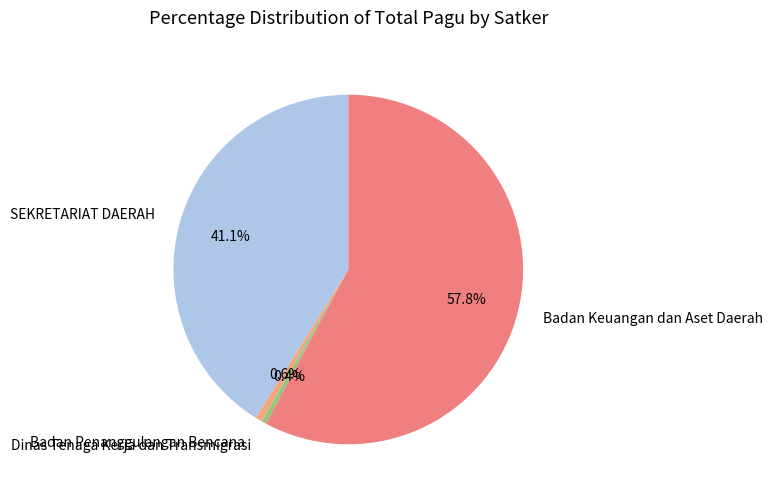

Is there a majority slice in this chart?

Yes